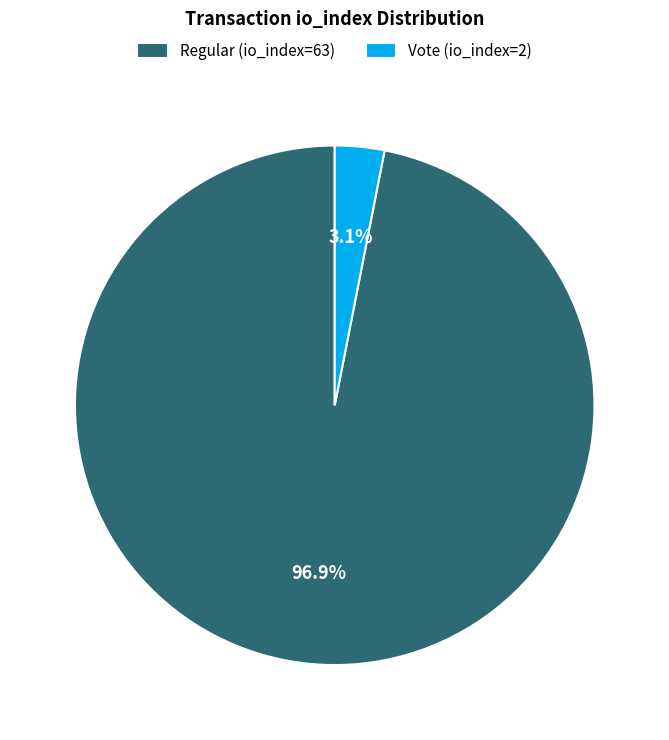

Rank the categories by value from lowest to highest.

Vote (io_index=2), Regular (io_index=63)